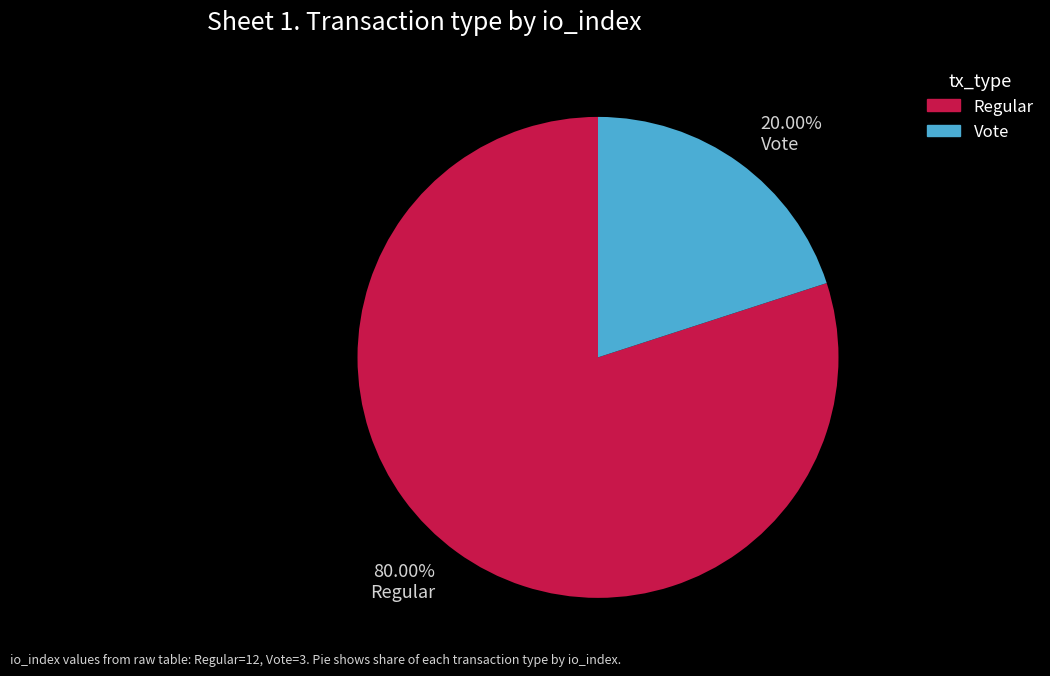

What is the smallest slice in the pie chart?

20.00% Vote